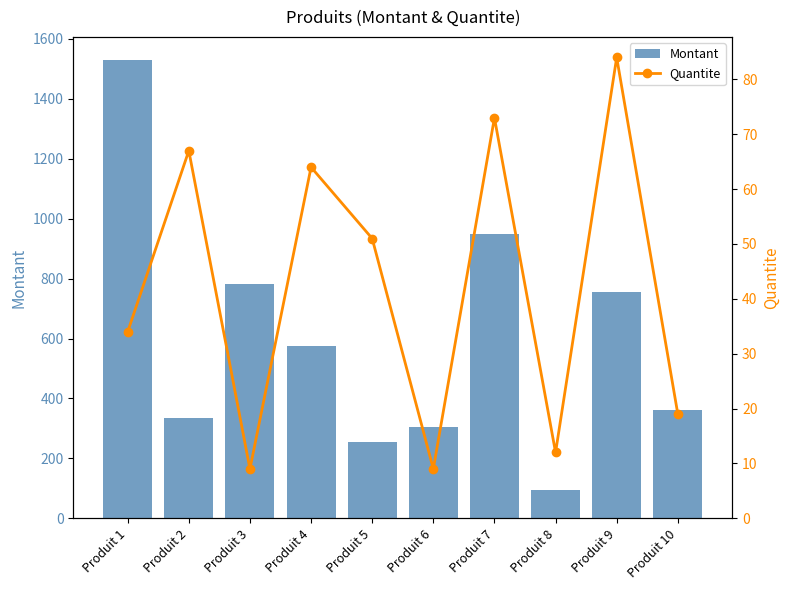

Rank the series by their average value, from highest to lowest.

Montant, Quantite